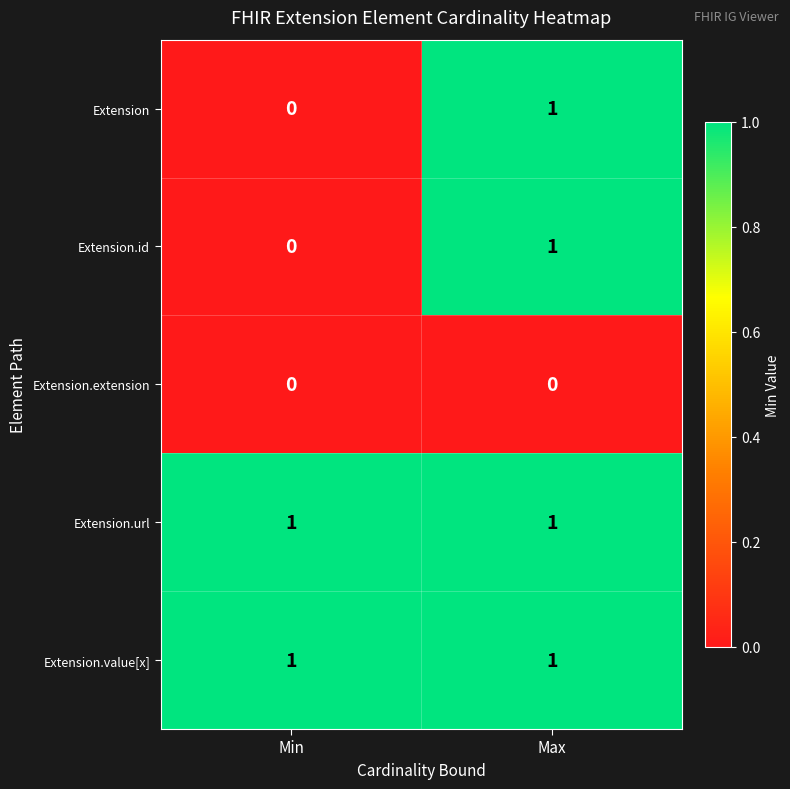

True or false: Extension.value[x] has a value of 1 at Max.

True